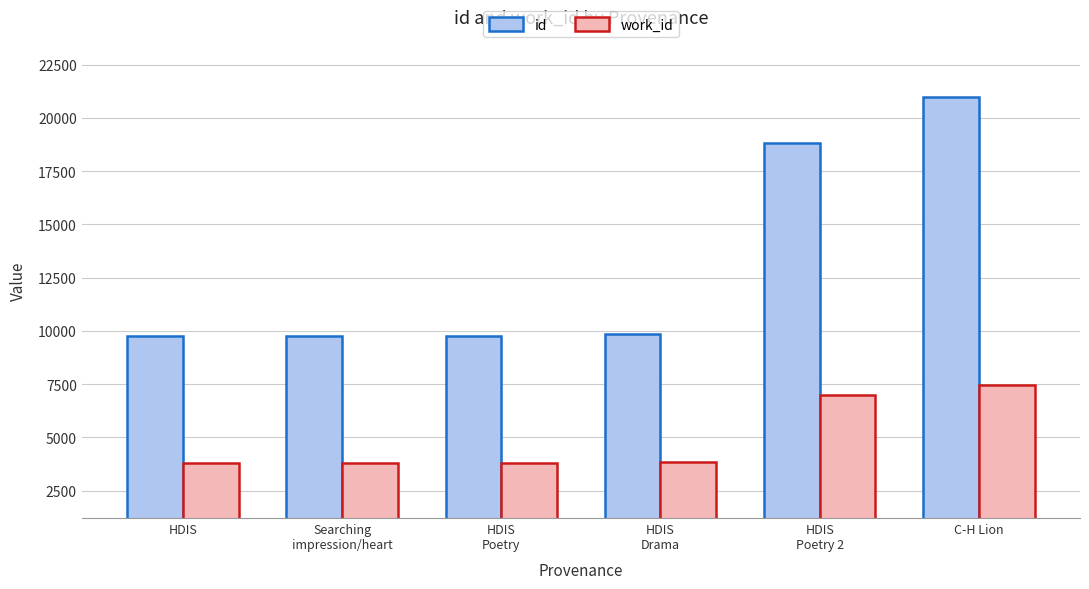

Between HDIS and HDIS
Poetry 2, which series saw the biggest shift?

id